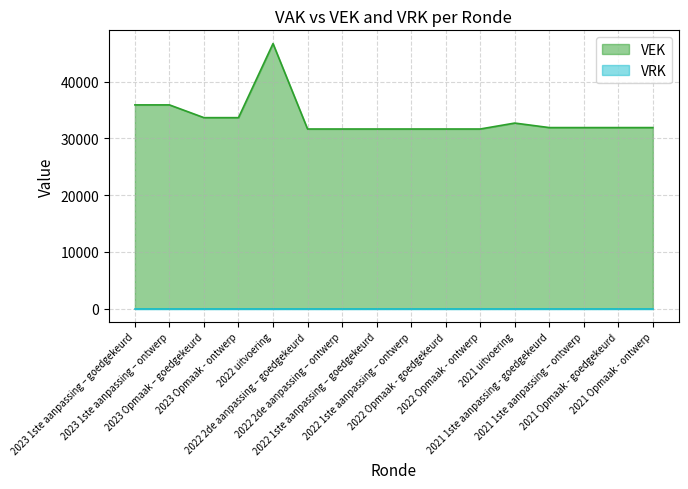

What is the minimum value shown in the chart?

0